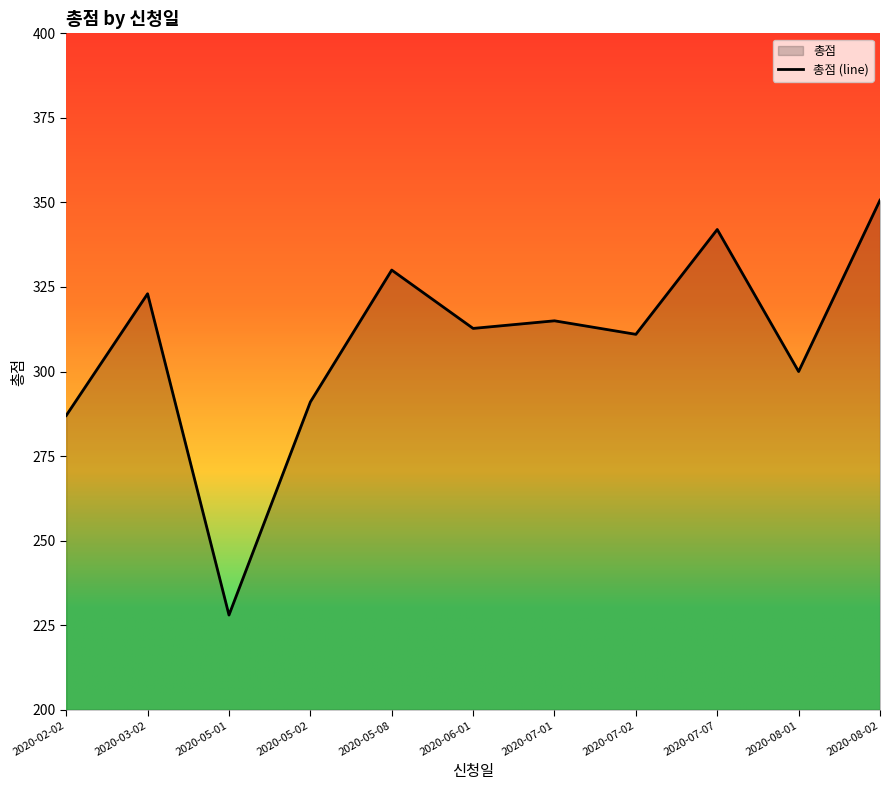

How many values exceed 312?

6